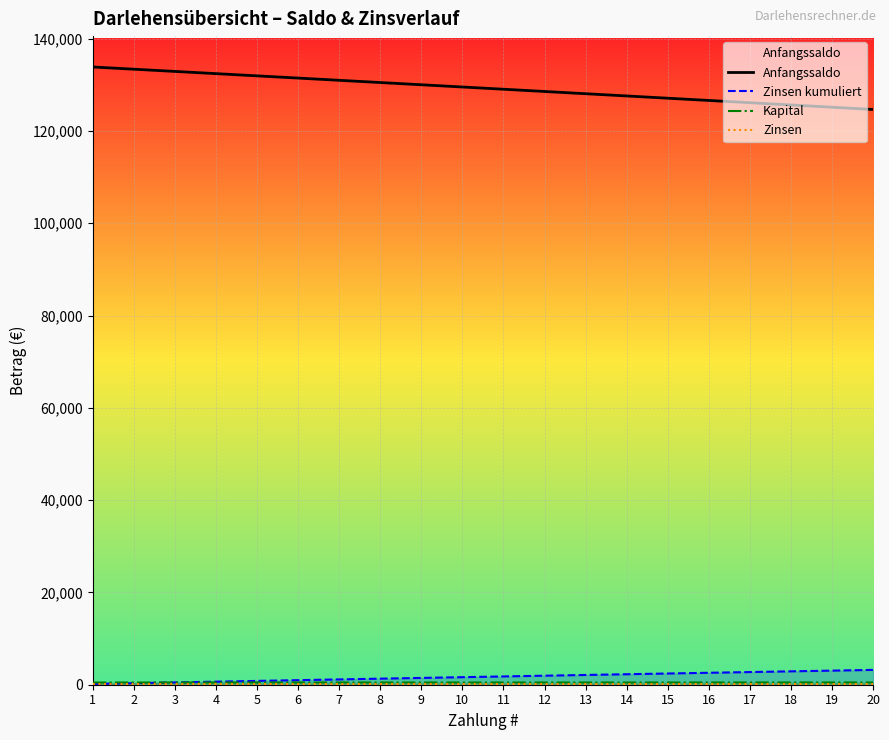

True or false: Zinsen has a value of 155.4 at 19.

True